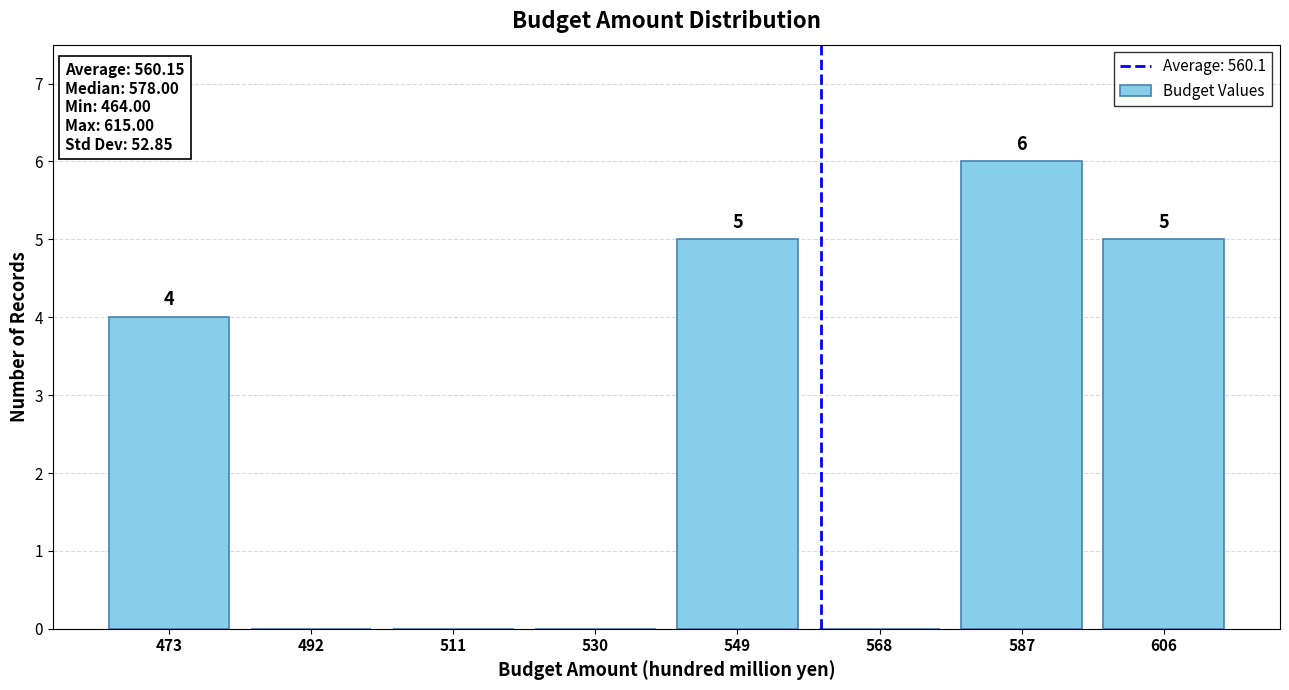

Which range on the x-axis has the tallest bar?

577.5 to 596.5